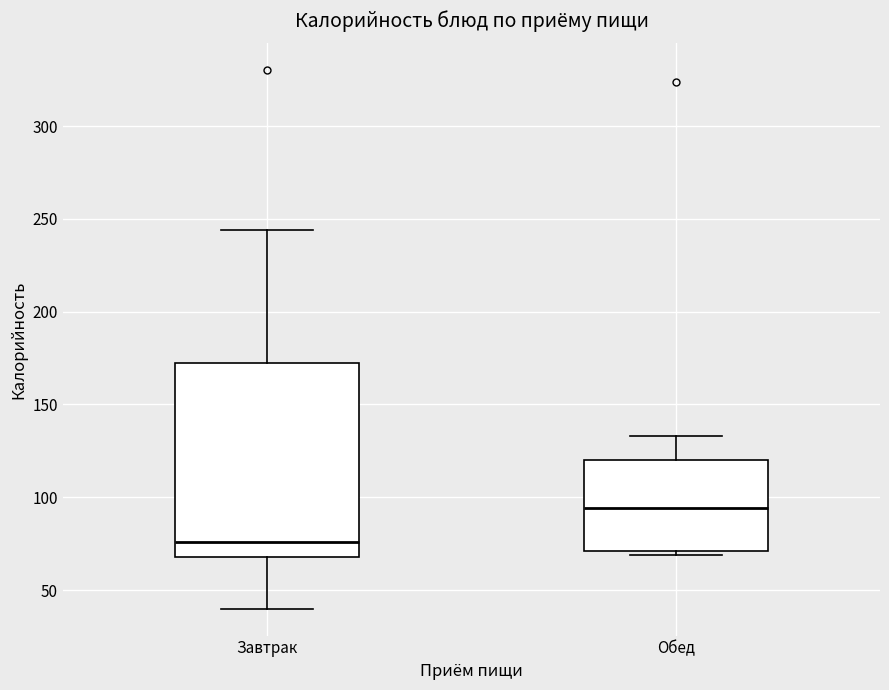

Reading left to right, transcribe this box plot: for each box, give where its median line is, the range the box spans, and where its two whiskers end, as read against the y-axis. The values are not printed on the chart, so give them approximately, as read against the axis.

Завтрак: median 75, box 70 to 175, whiskers 40 to 245
Обед: median 95, box 70 to 120, whiskers 70 (just below the box's lower edge) to 135